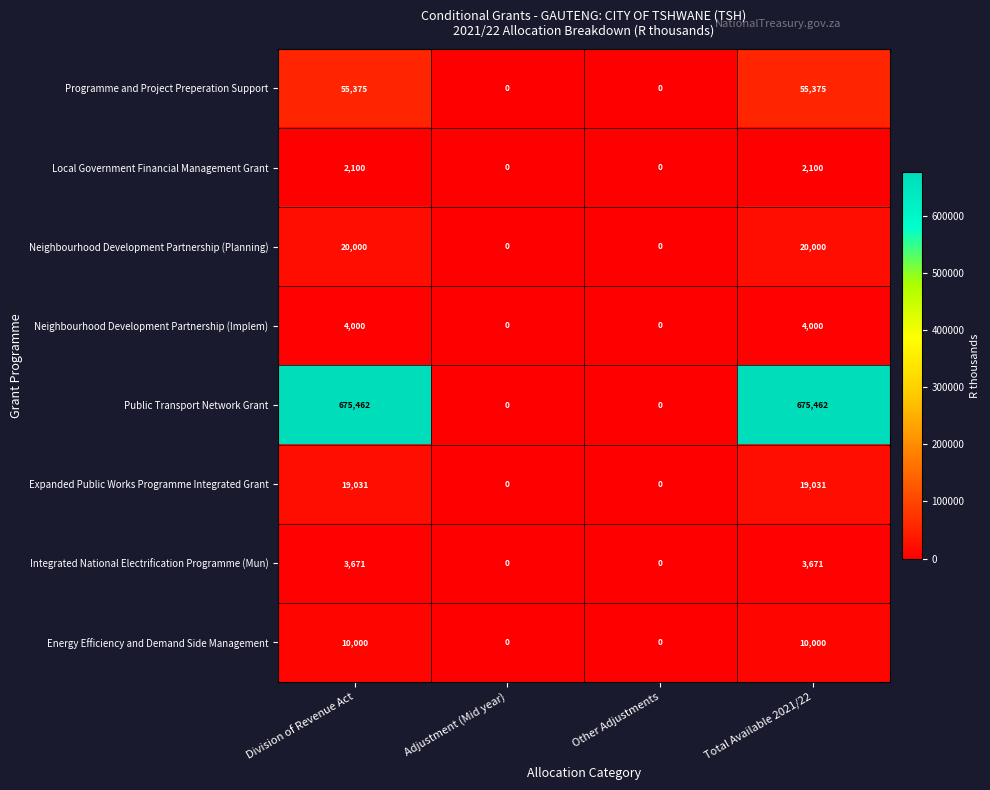

How many distinct data groups are displayed?

8